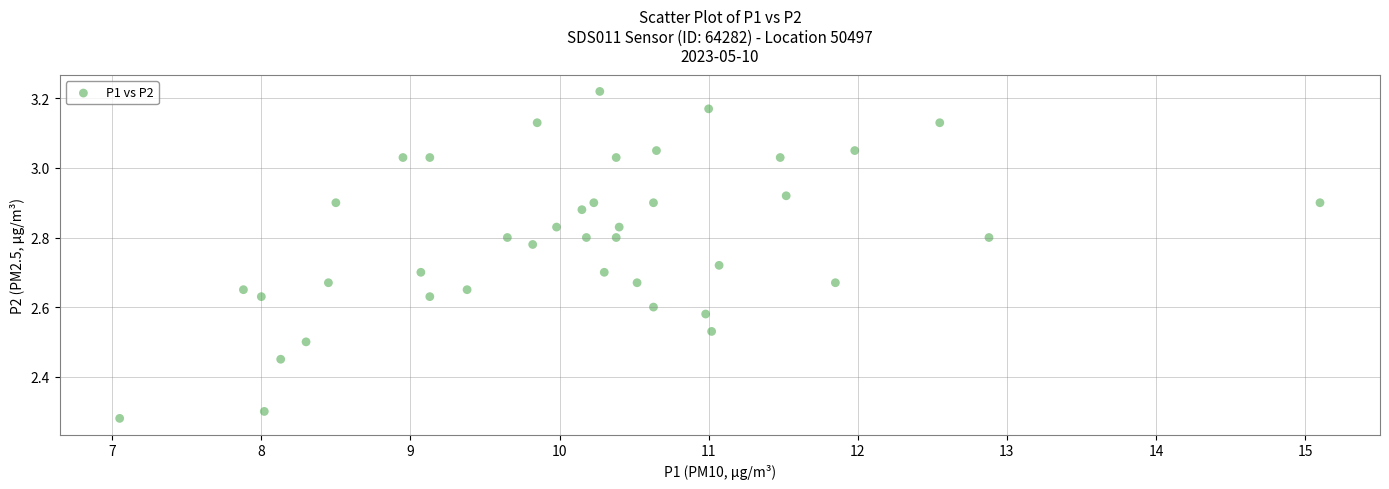

What is the range of Y values (max minus min)?

0.9